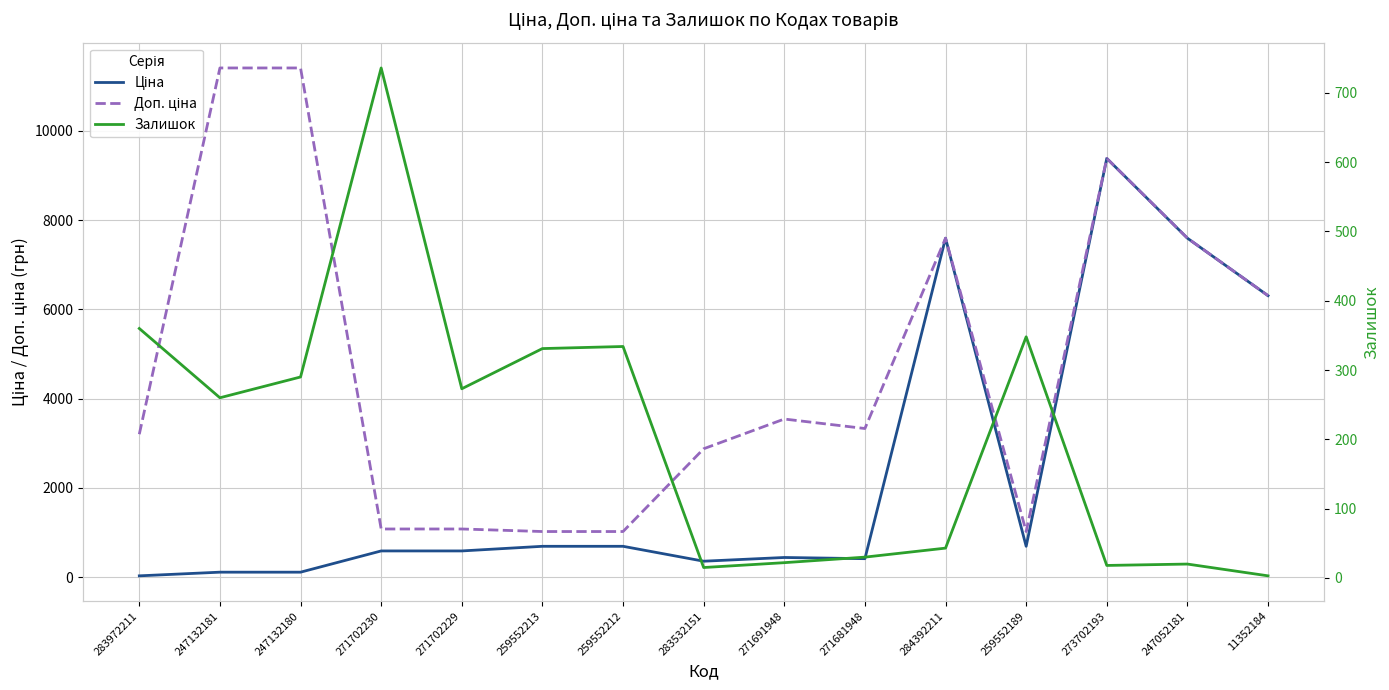

Which series changed the most between 283972211 and 284392211?

Ціна